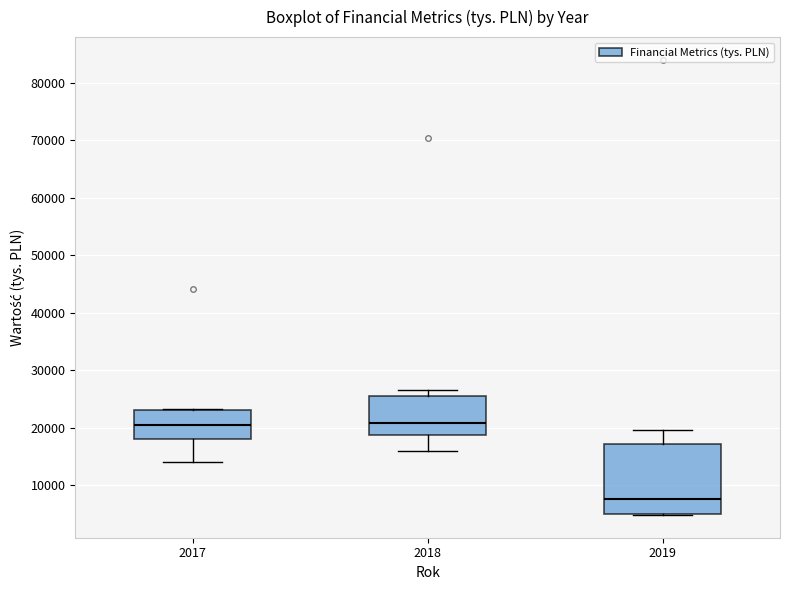

Which box has the lowest median line?

2019